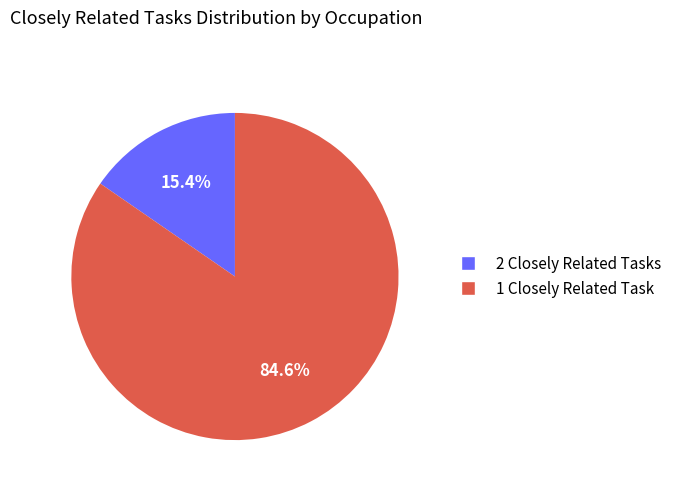

Is there a majority slice in this chart?

Yes